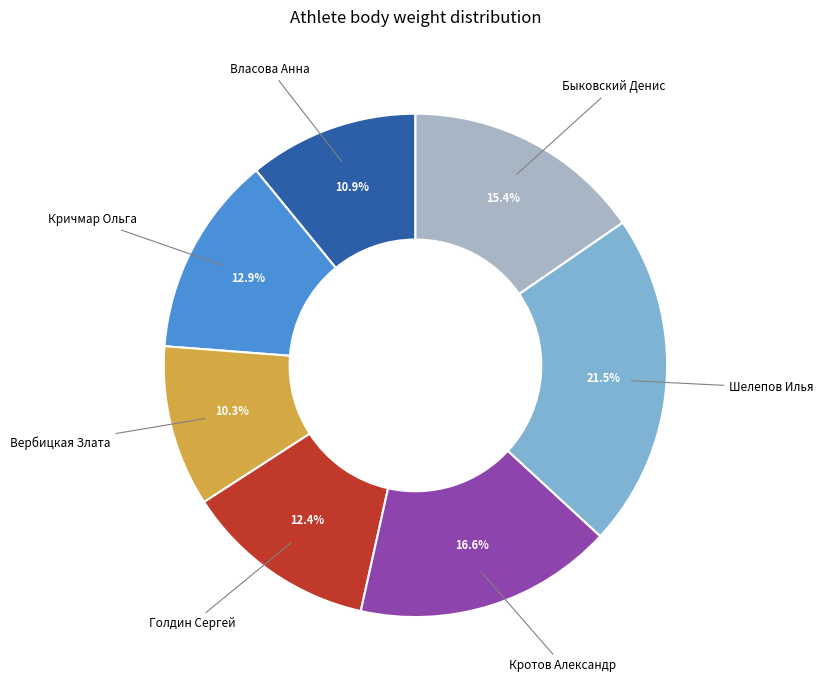

Is there any slice that represents more than half of the pie?

No